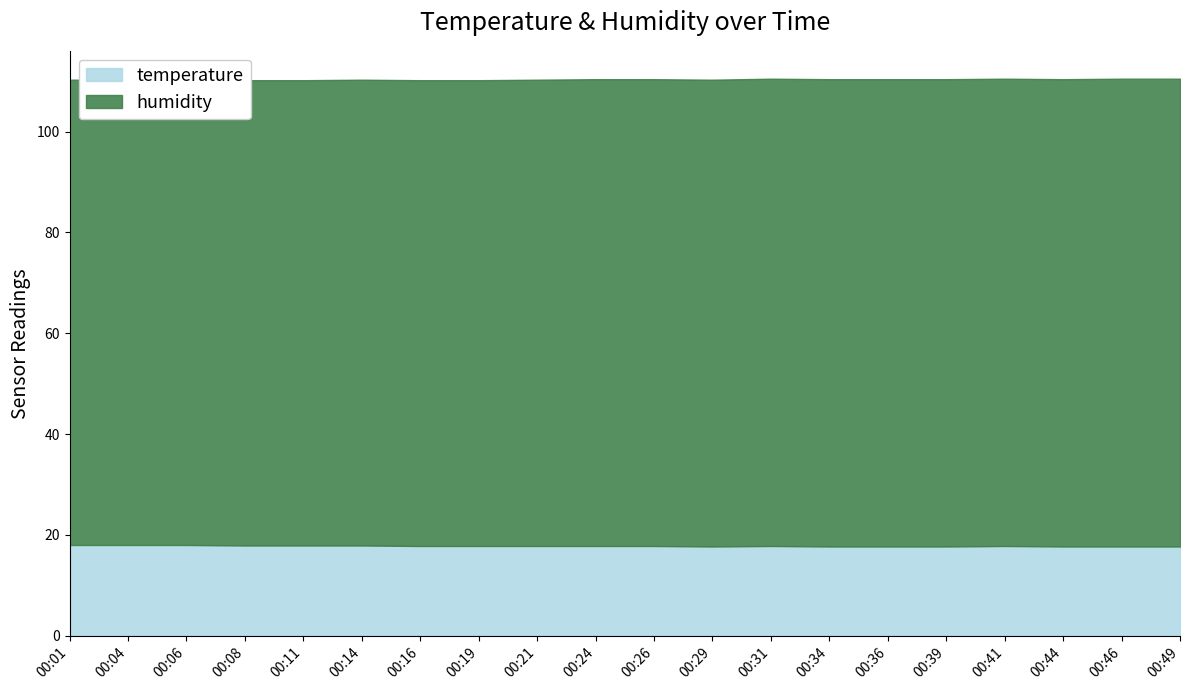

True or false: humidity has more than 1 points higher than both neighbors.

False